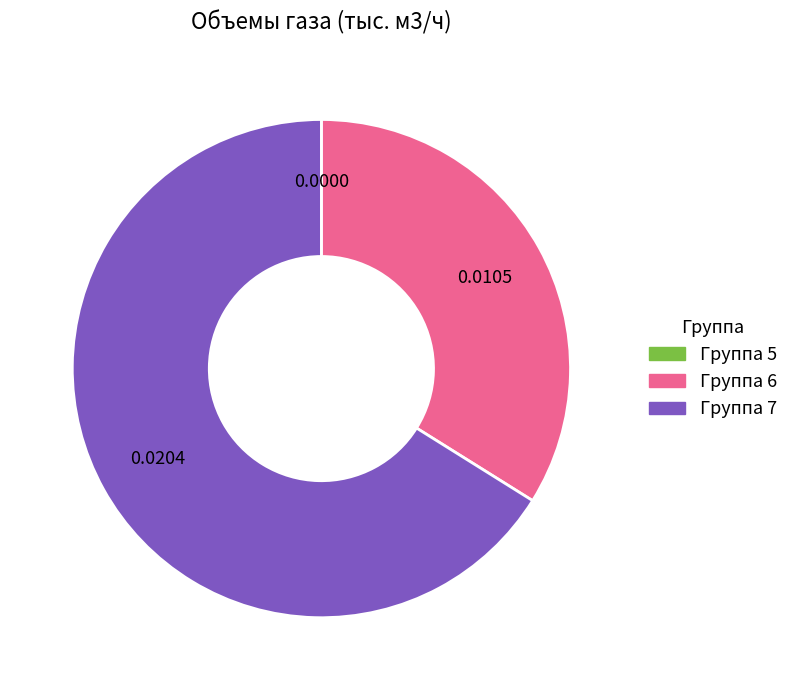

What is the largest slice in the pie chart?

Группа 7